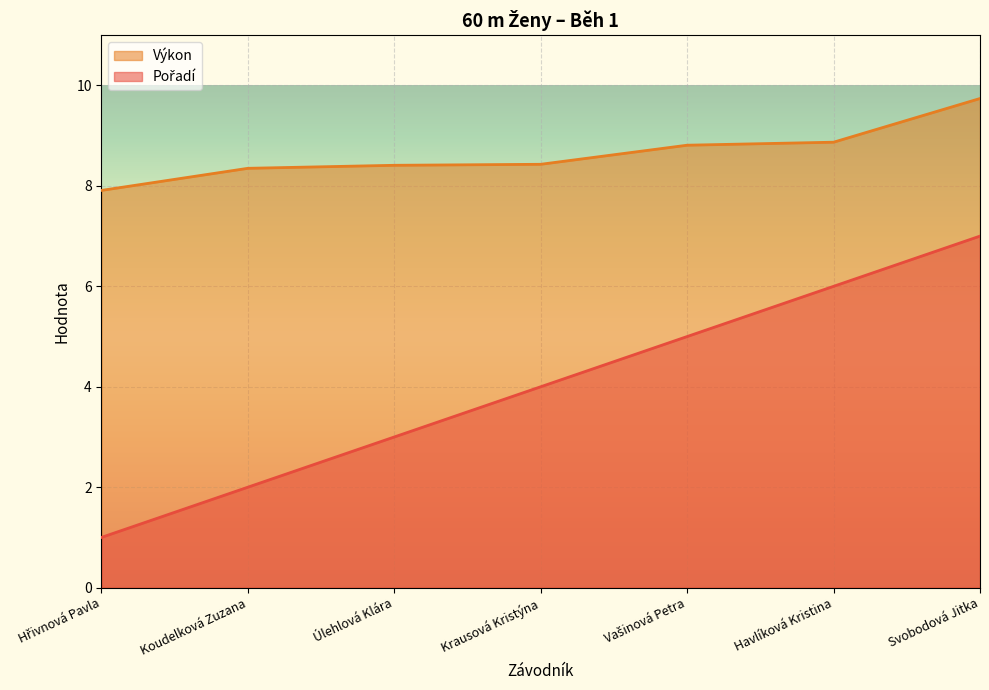

What is the average value of the Výkon series?

8.6